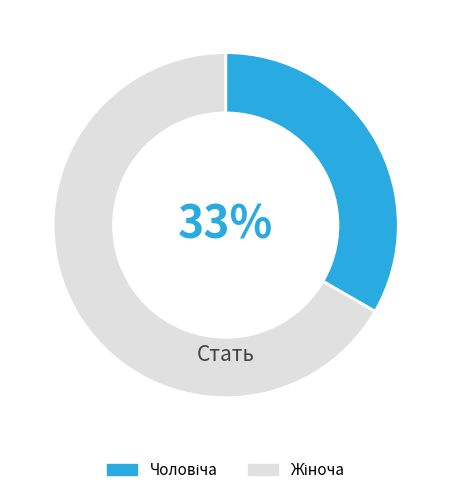

To the nearest percent, what is the average slice percentage?

50%